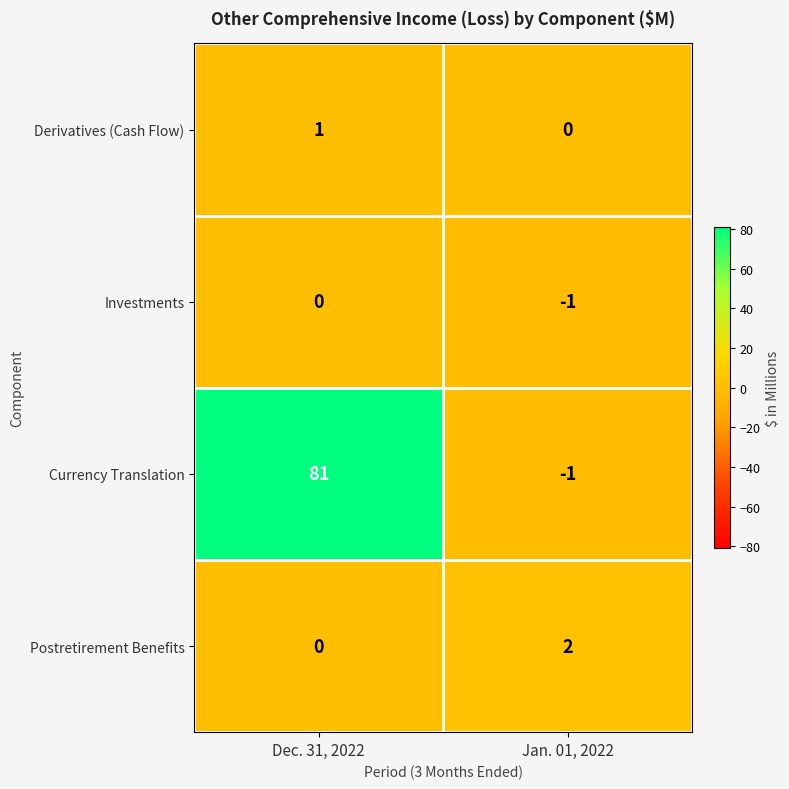

True or false: Derivatives (Cash Flow) has a value of 1 at Dec. 31, 2022.

True